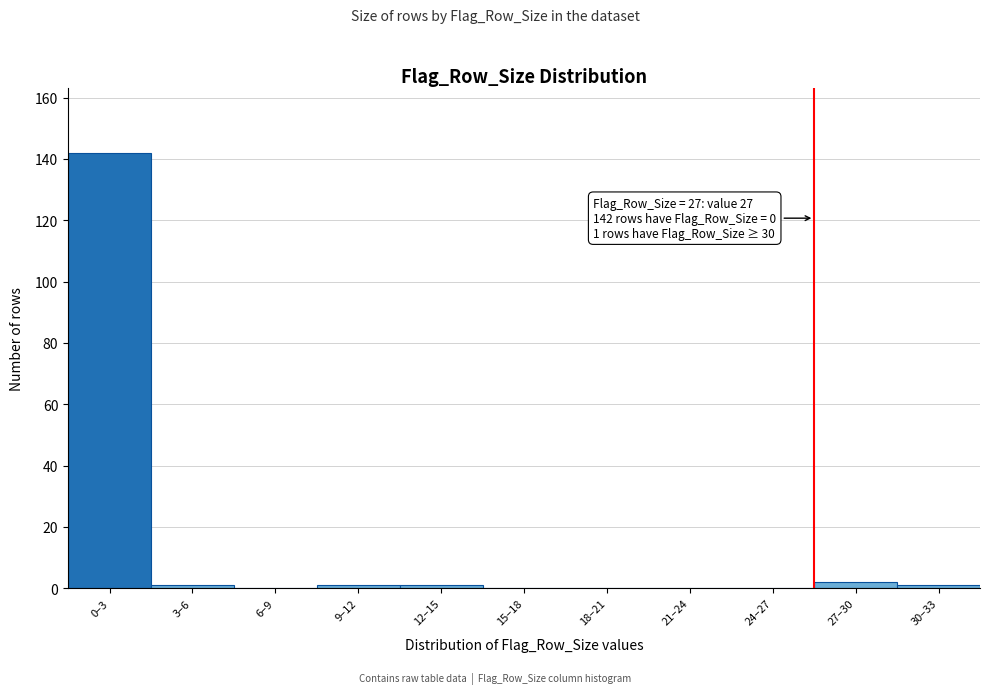

Reading left to right, extract all data points from this chart.

0–3=142	3–6=1	6–9=0	9–12=1	12–15=1	15–18=0	18–21=0	21–24=0	24–27=0	27–30=2	30–33=1